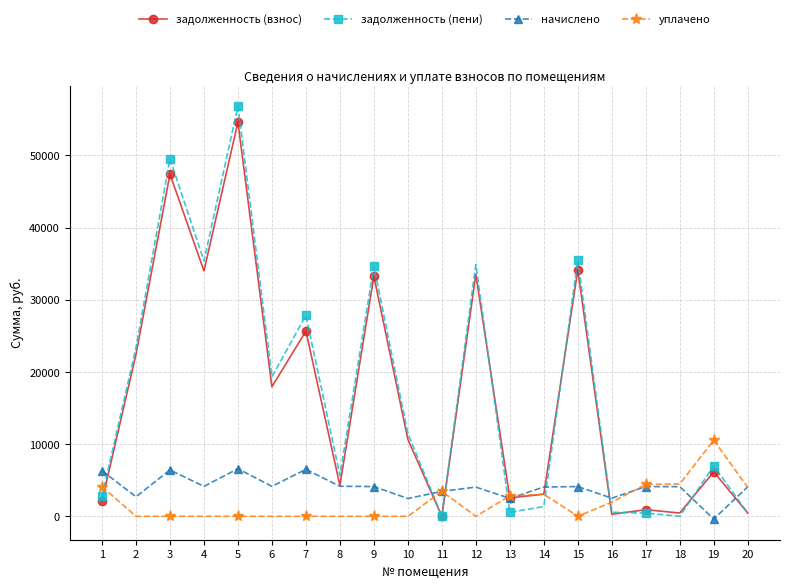

At which category does начислено reach its first local valley?

2